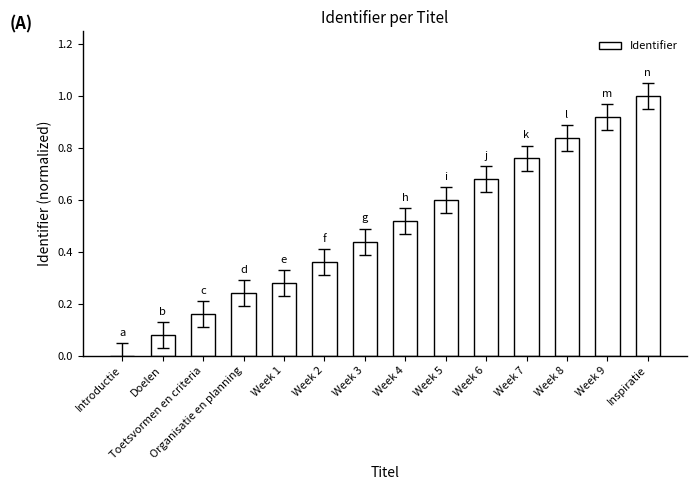

True or false: the data shows 0.6 at Week 5.

True